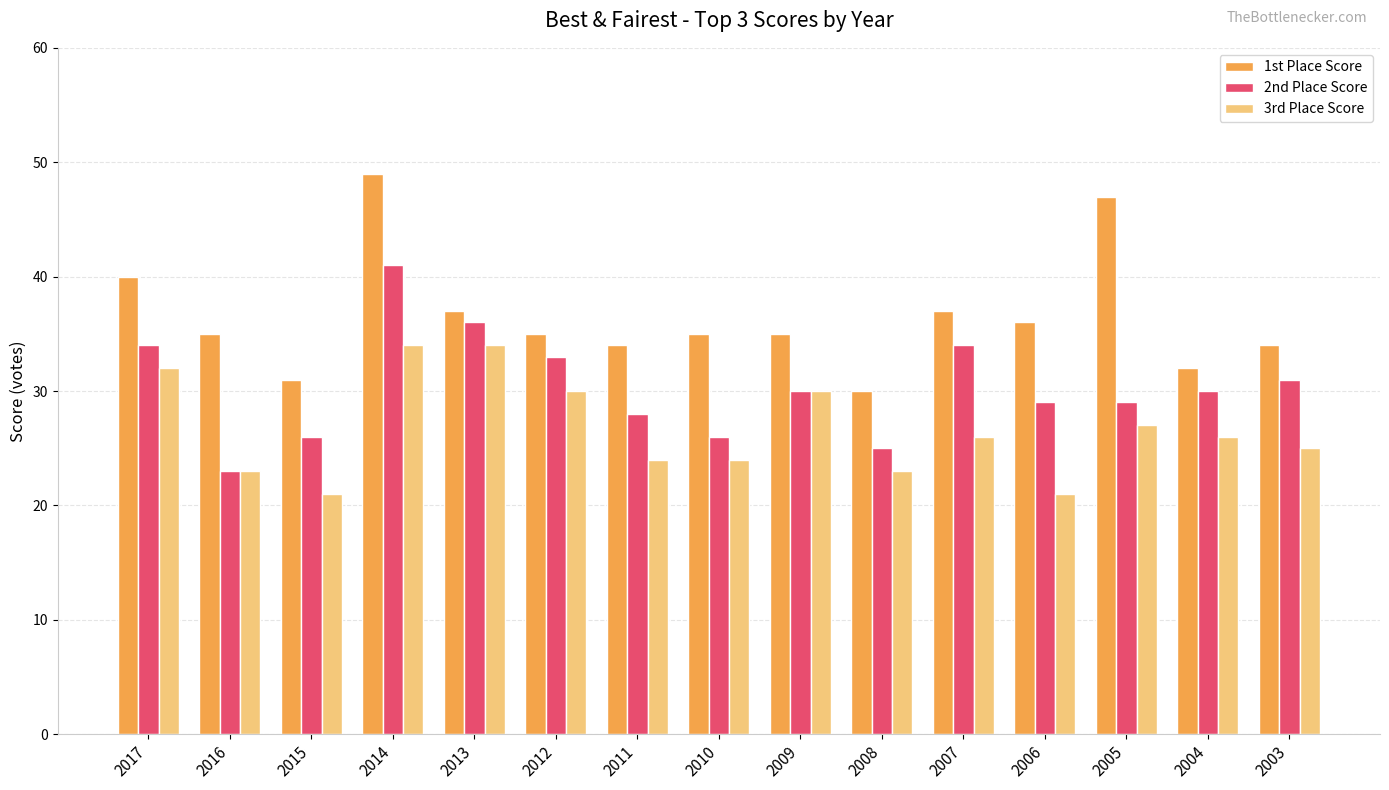

Reading right to left, what are all the values shown in this chart?

1st Place Score: 34	32	47	36	37	30	35	35	34	35	37	49	31	35	40
2nd Place Score: 31	30	29	29	34	25	30	26	28	33	36	41	26	23	34
3rd Place Score: 25	26	27	21	26	23	30	24	24	30	34	34	21	23	32